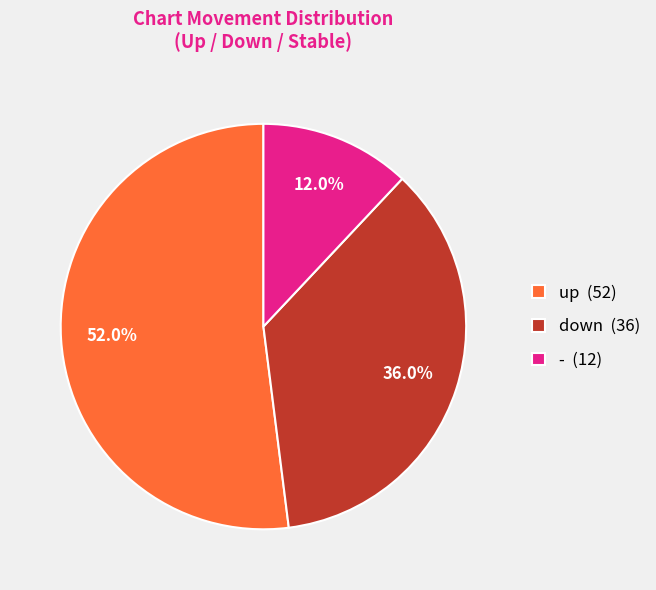

Which has a higher value, - or up?

up